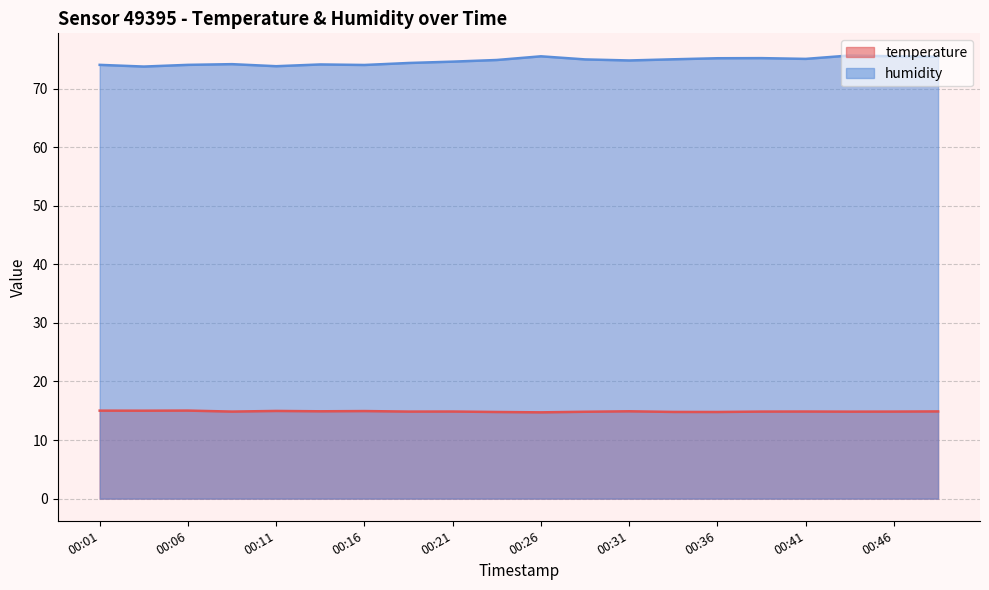

True or false: humidity and temperature cross at least once.

False